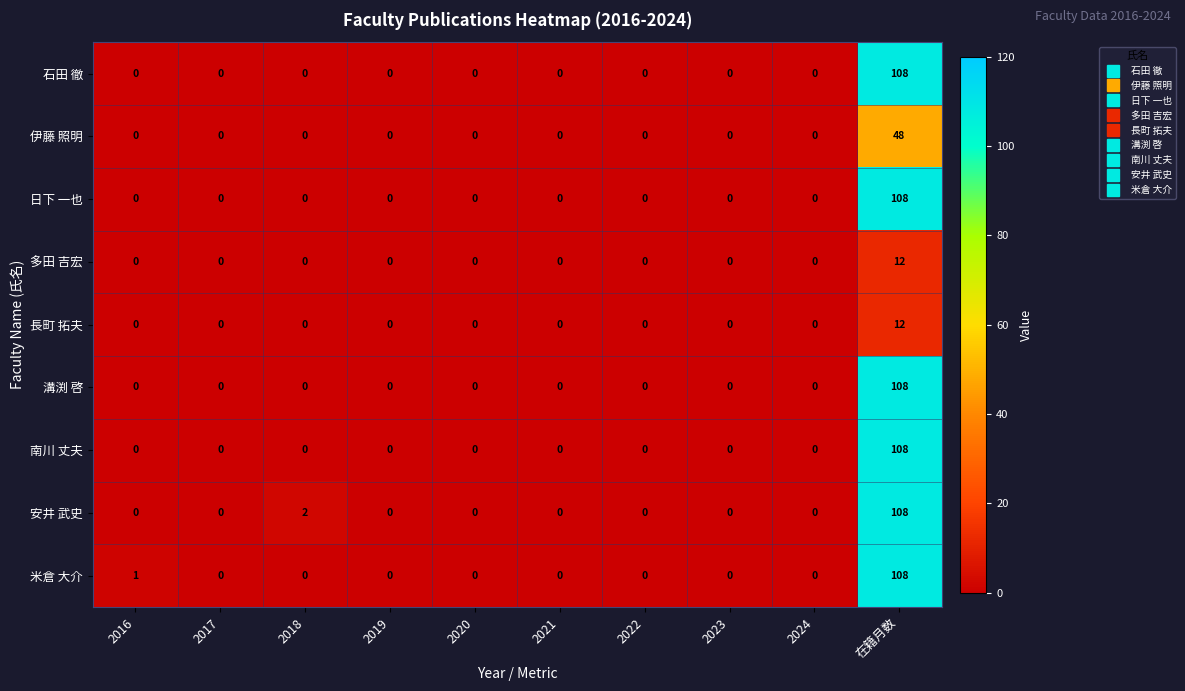

What is the approximate value of 安井 武史 at 在籍月数, to the nearest 50?

100